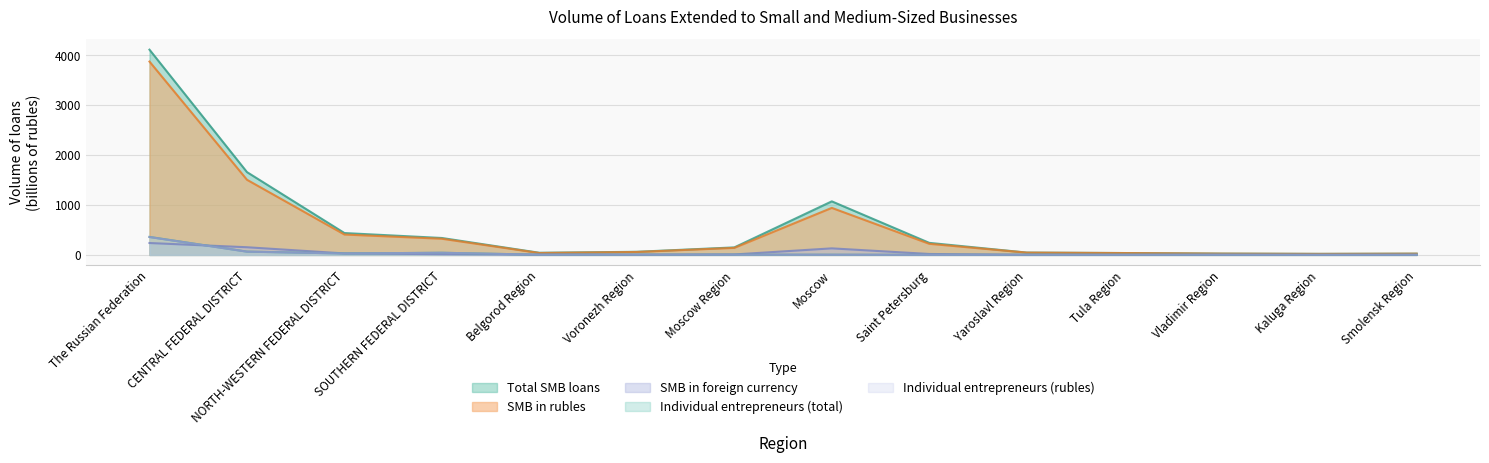

What is the total value across all series at Moscow?

2153.8